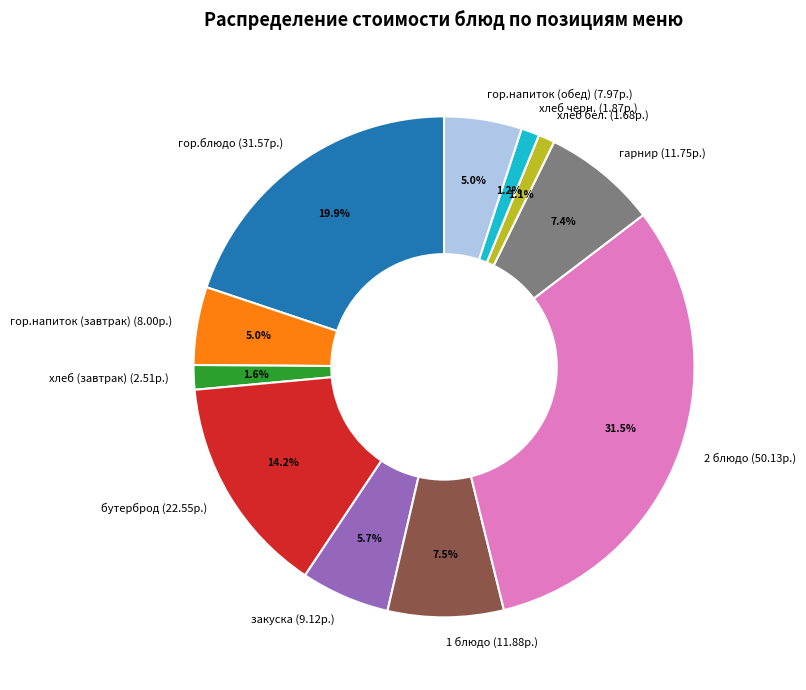

Between хлеб черн. and гарнир, which is larger?

гарнир